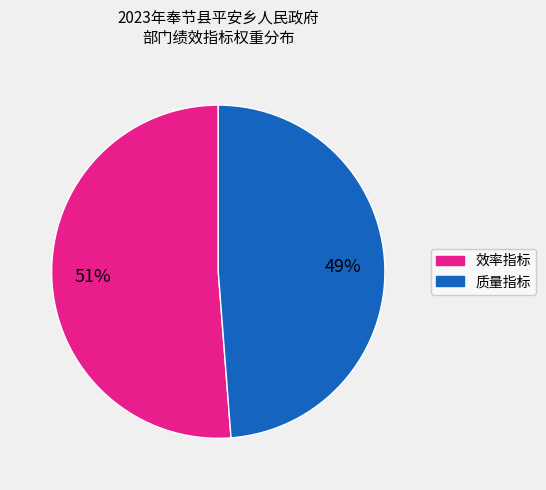

Is it true that 效率指标 is 51% of the pie?

True